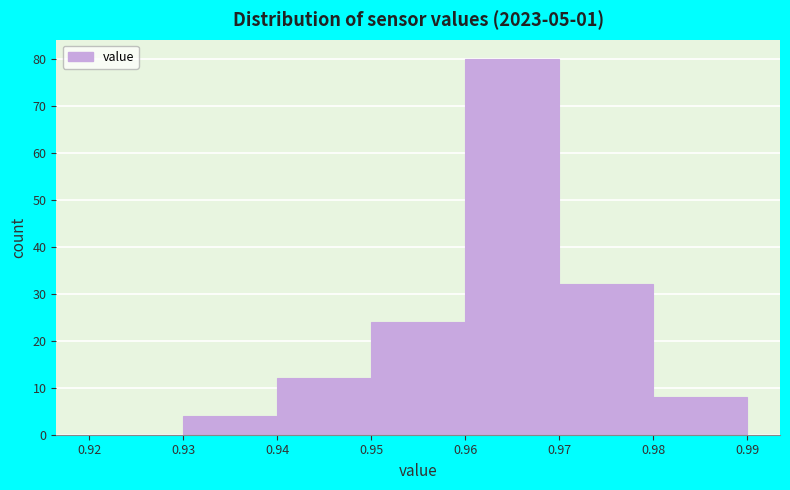

Which range on the x-axis has the tallest bar?

0.96 to 0.97